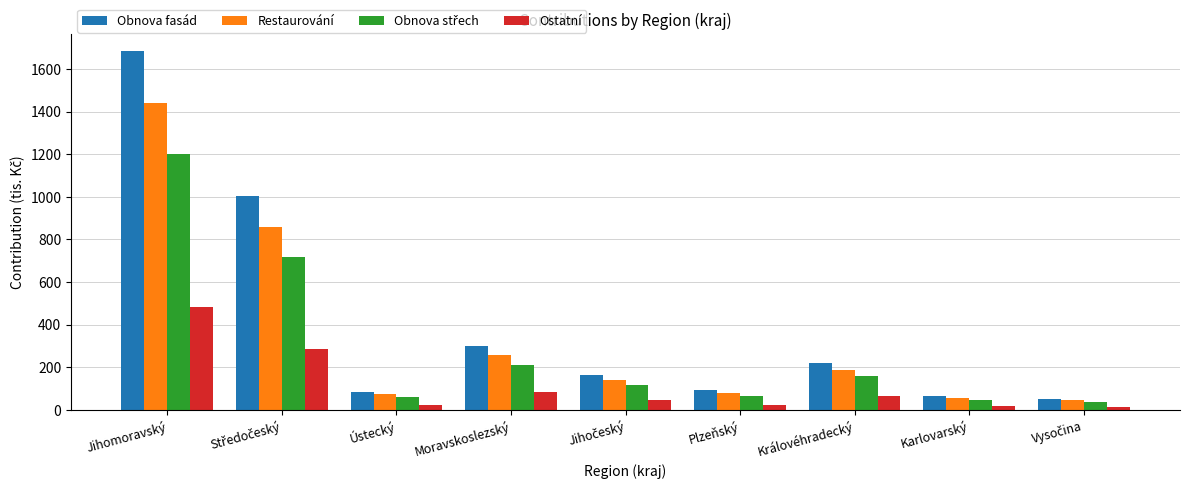

The value of Restaurování at Jihomoravský is 1442. True or false?

True